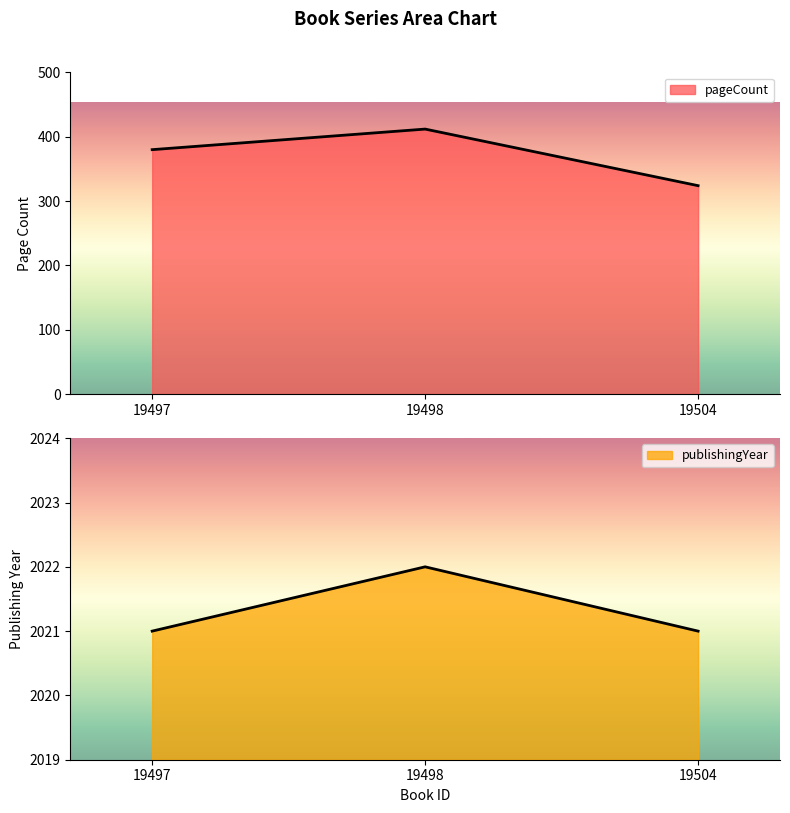

At how many categories does at least one series exceed 852?

3